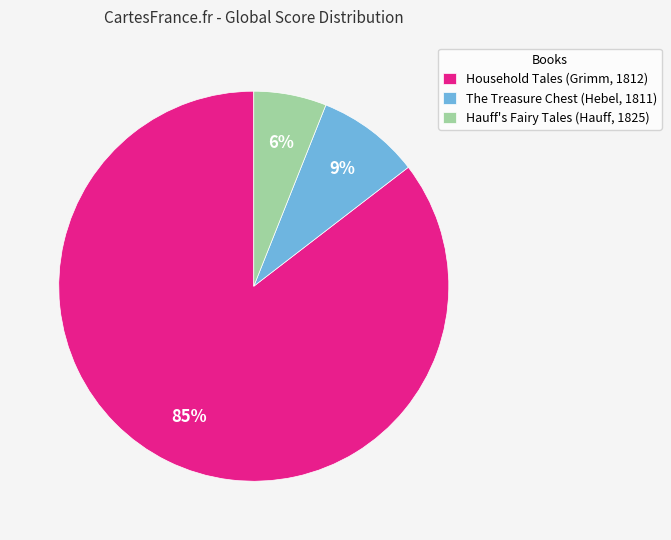

Count the number of slices in the pie.

3